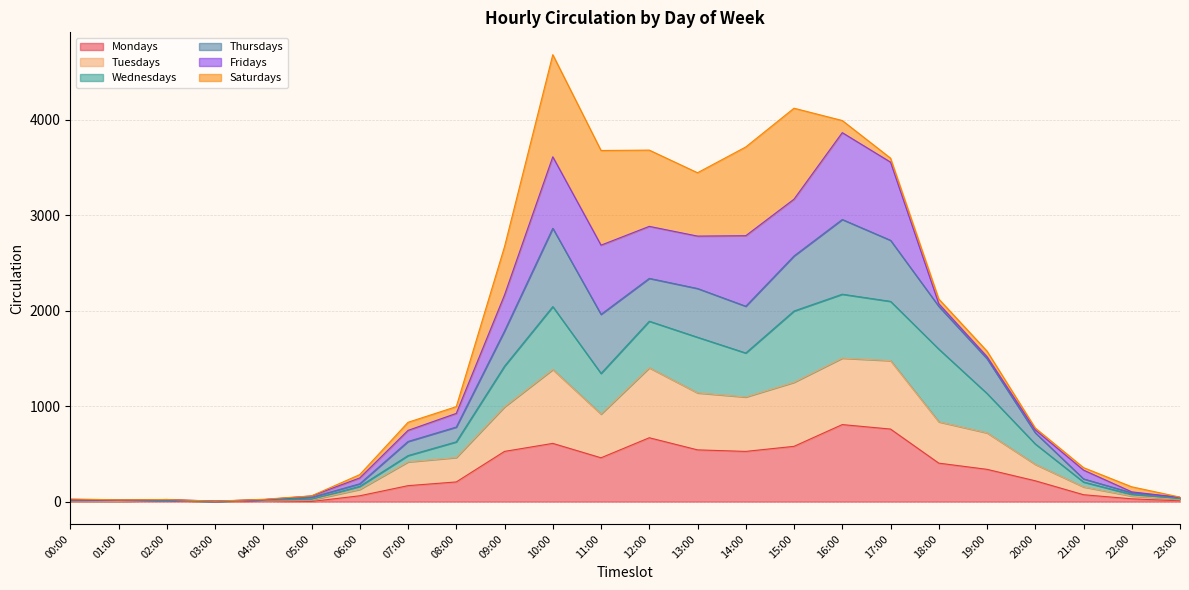

What are all the series names shown in the legend?

Mondays, Tuesdays, Wednesdays, Thursdays, Fridays, Saturdays